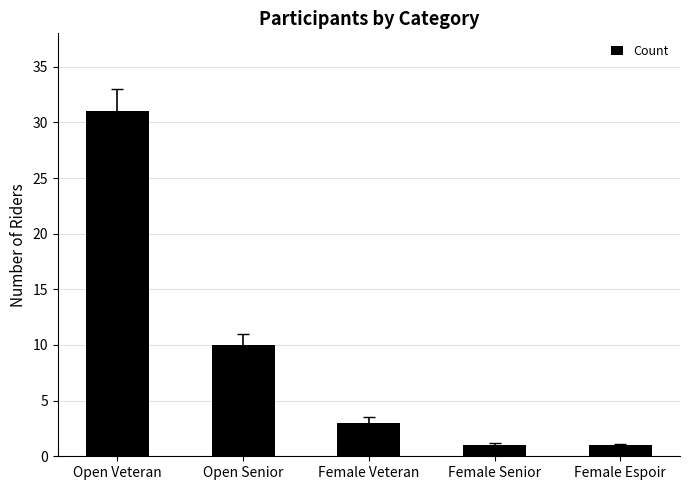

Reading right to left, list all the values displayed in this chart.

Female Espoir=1	Female Senior=1	Female Veteran=3	Open Senior=10	Open Veteran=31